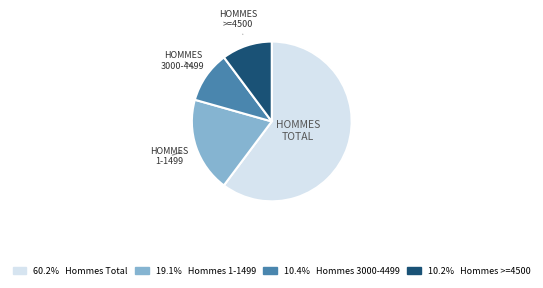

Does any single category account for the majority?

Yes